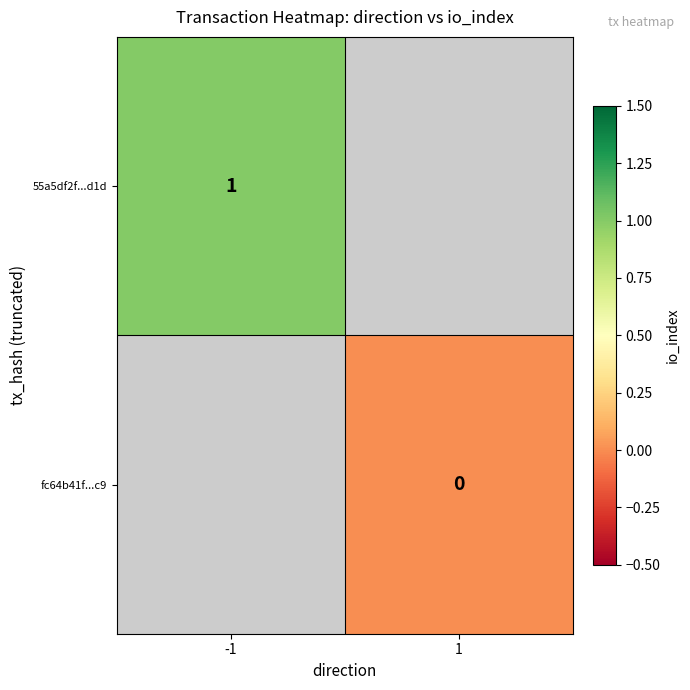

True or false: 55a5df2f...d1d has a value of 1 at -1.

True